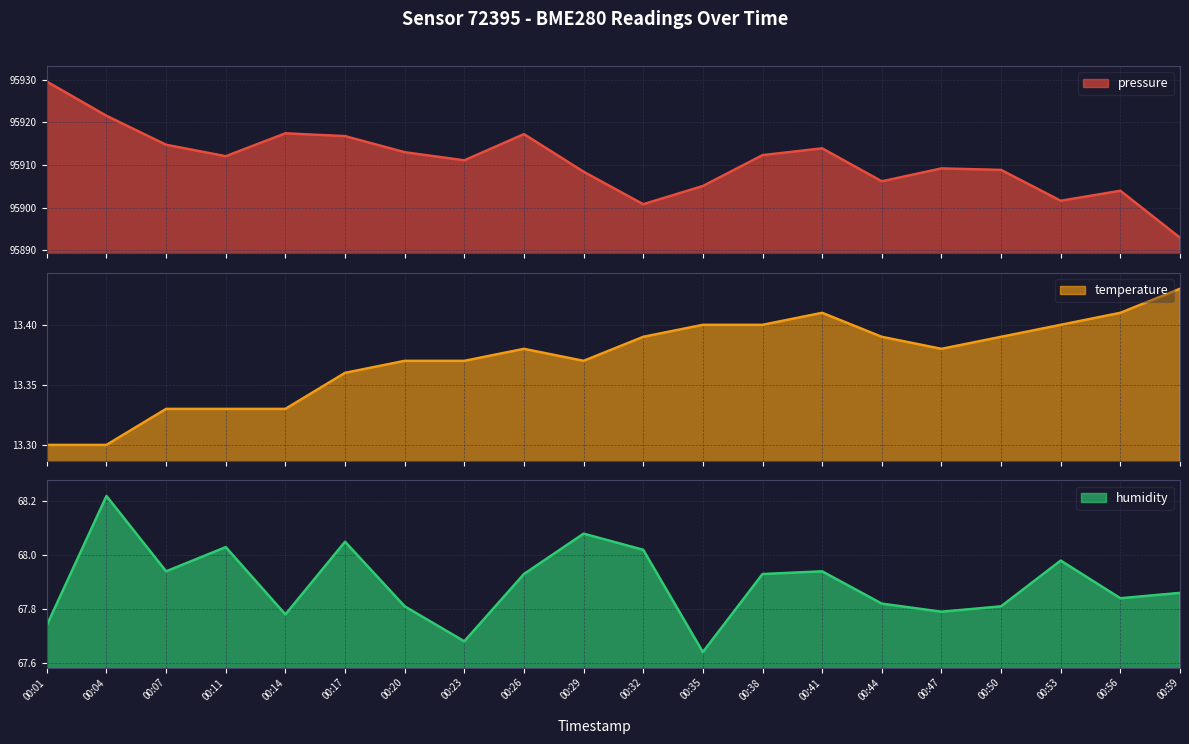

True or false: humidity and temperature cross at least once.

False